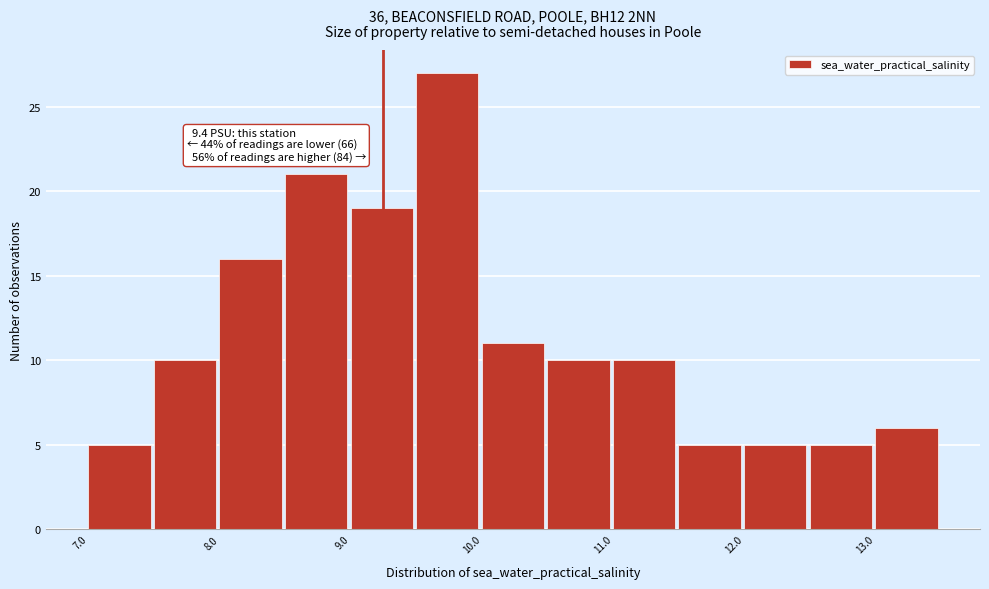

Which range on the x-axis has the tallest bar?

9.5 to 10.0